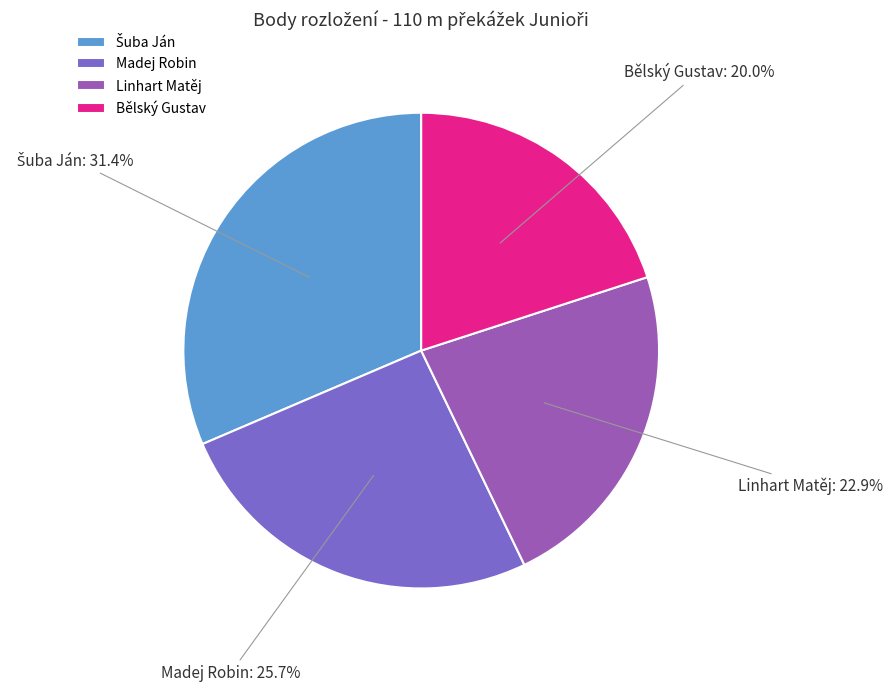

The Linhart Matěj slice represents 23% of the pie. True or false?

True